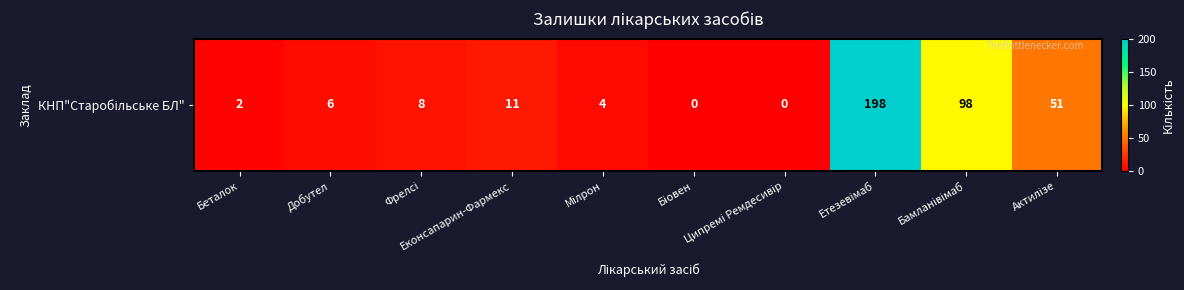

List the labels in order of value, largest first.

Етезевімаб, Бамланівімаб, Актилізе, Еконсапарин-Фармекс, Фрелсі, Добутел, Мілрон, Беталок, Біовен, Ципремі Ремдесивір